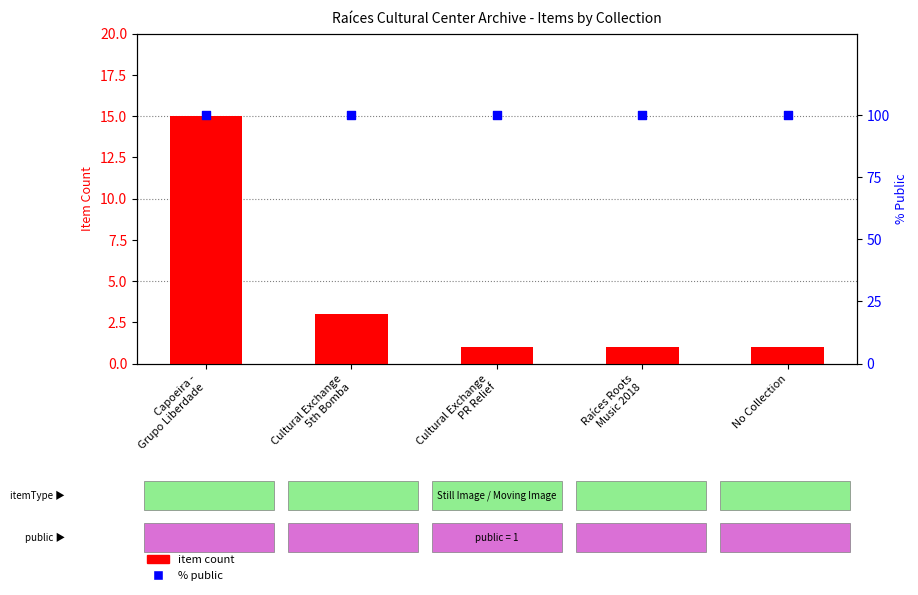

What are all the series names shown in the legend?

item count, % public